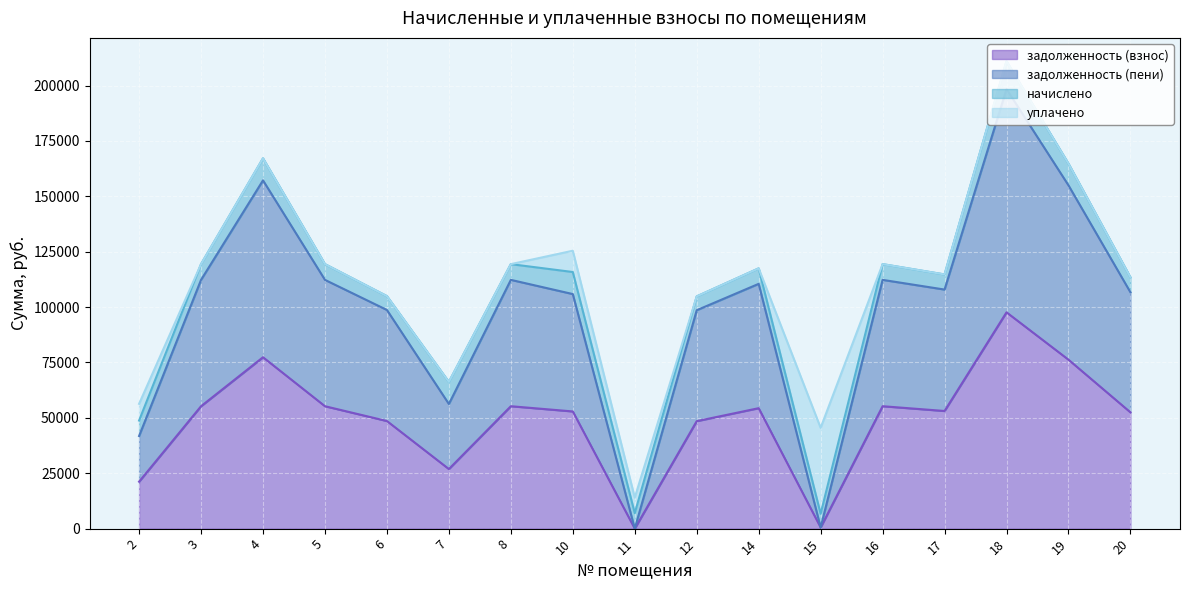

The задолженность (взнос) series shows 74140.0 at 17. True or false?

False